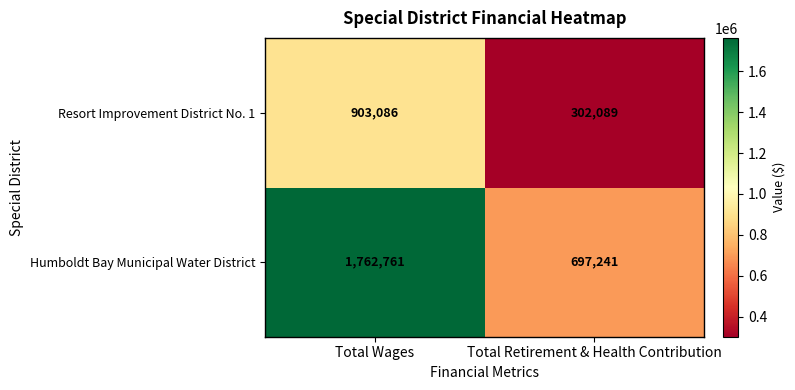

Reading left to right, extract all data points from this chart.

Resort Improvement District No. 1: Total Wages=903086	Total Retirement & Health Contribution=302089
Humboldt Bay Municipal Water District: Total Wages=1762761	Total Retirement & Health Contribution=697241